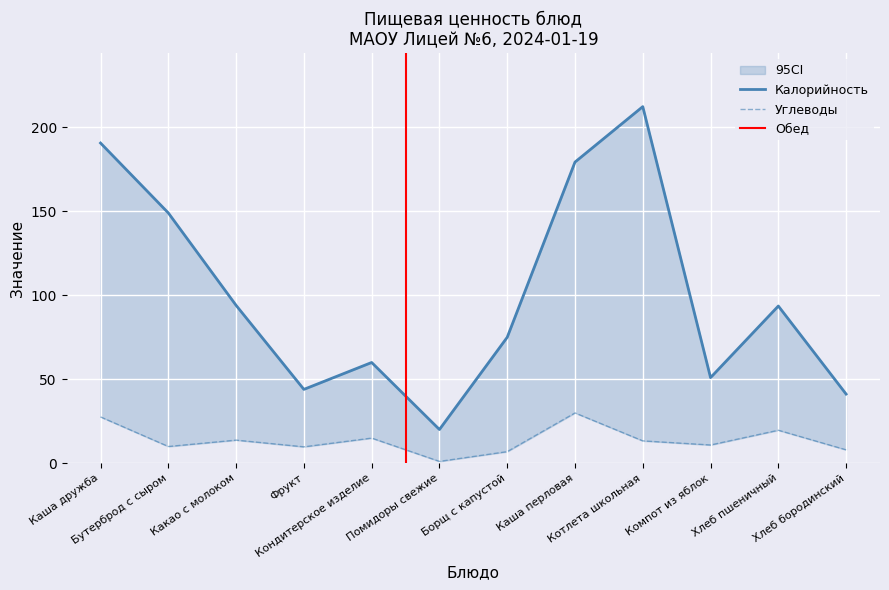

How many interior local valleys does the Калорийность series have?

3